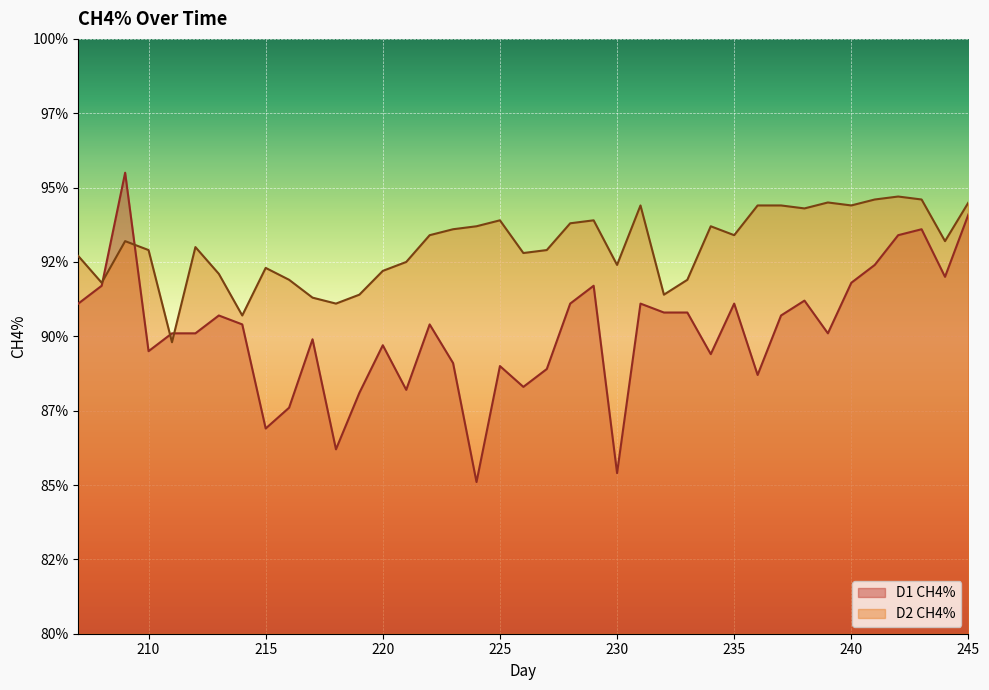

At which label is D2 CH4% closest to 92?

213